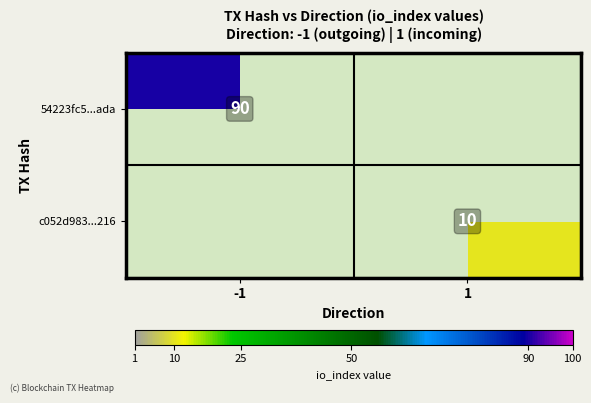

The 54223fc5...ada series shows 128 at -1. True or false?

False